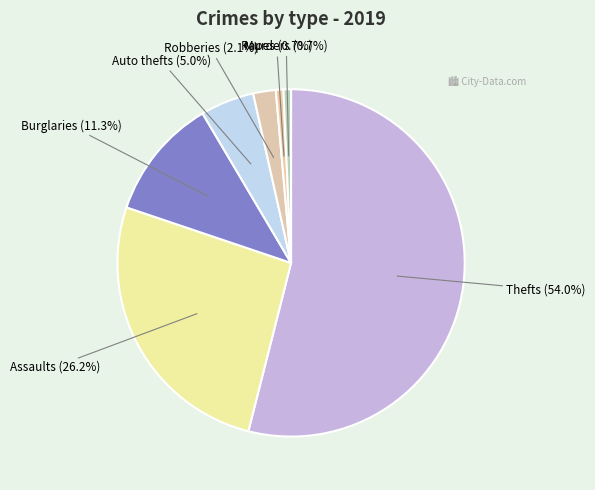

Count the number of slices in the pie.

7